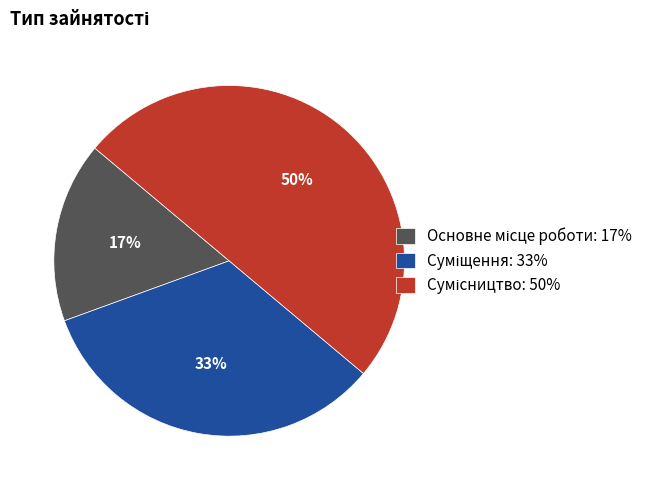

To the nearest percent, what is the average slice percentage?

33%